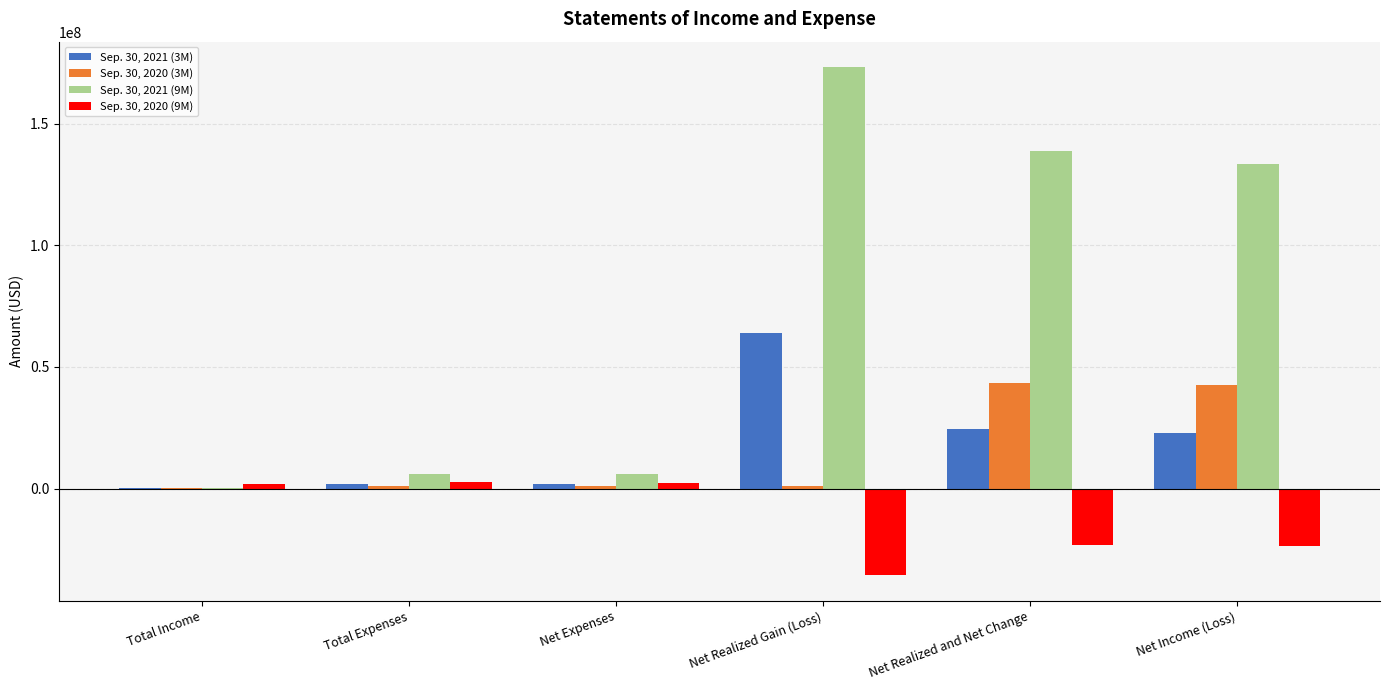

Where is Sep. 30, 2020 (9M) nearest to the value -16474007?

Net Realized and Net Change